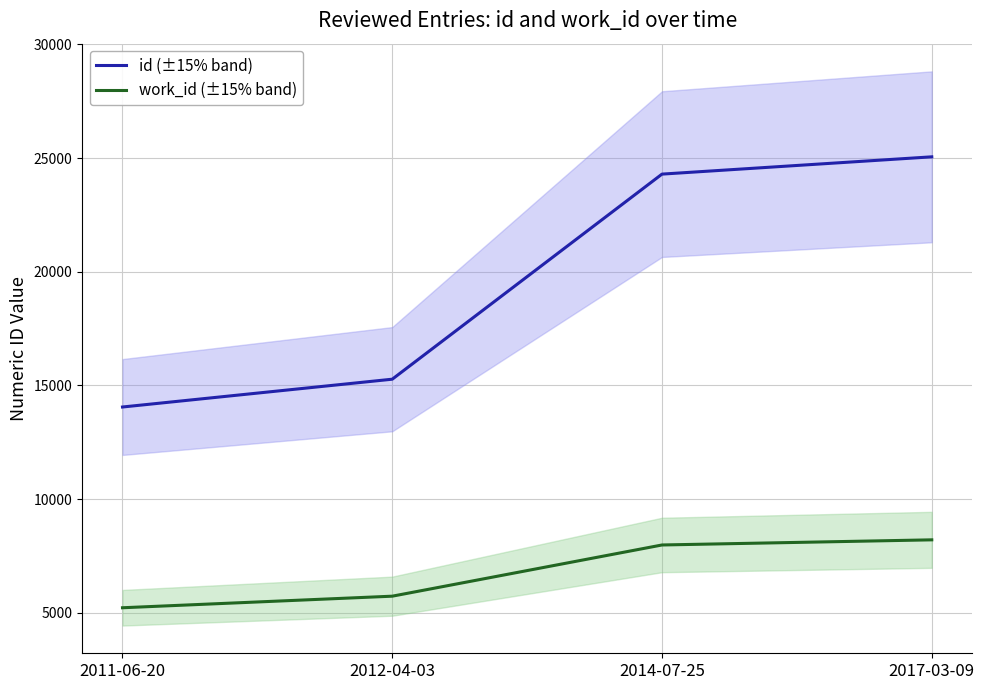

What position from the left is 2017-03-09?

4